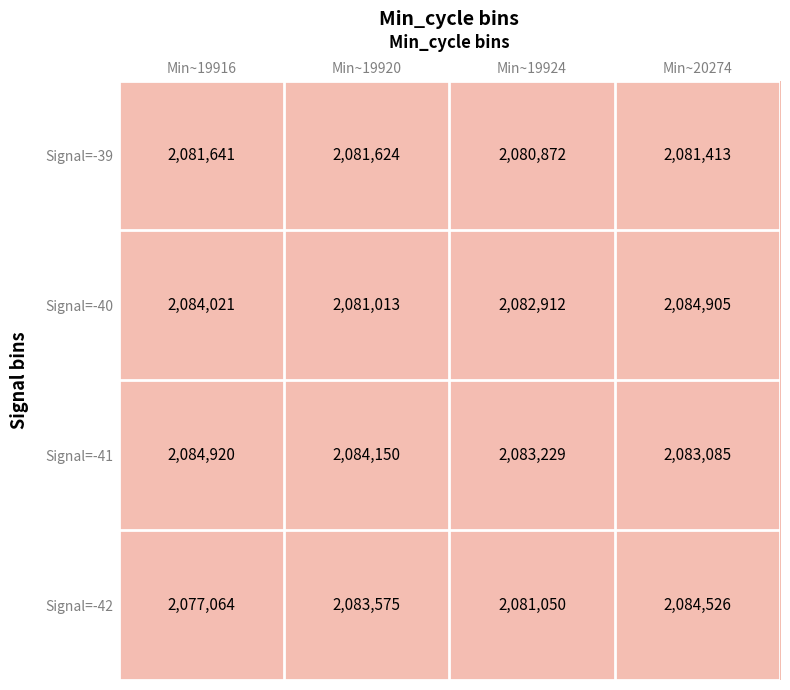

The Signal=-41 series shows 3044447 at Min~19920. True or false?

False